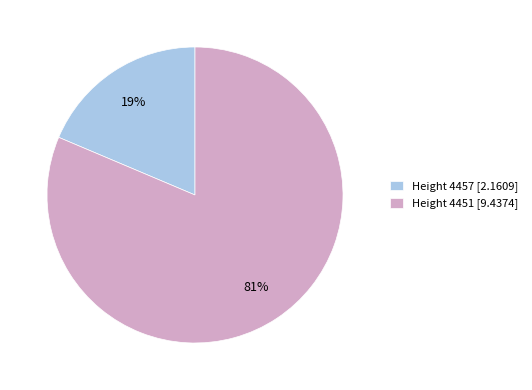

Does Height 4451 account for over 50% of the chart?

Yes